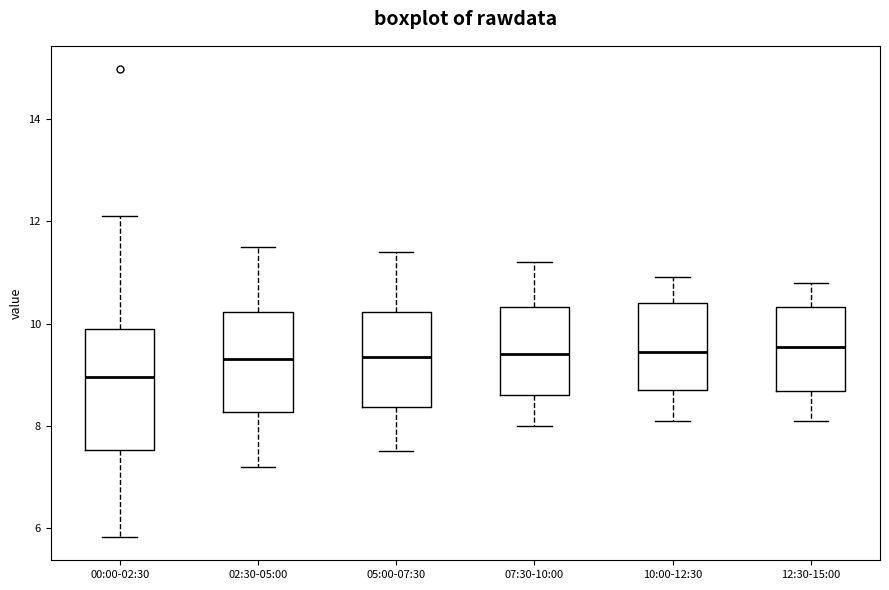

Reading left to right, read every box against the y-axis: the position of its median line, the range the box covers, and the ends of its whiskers. The values are not printed on the chart, so give them approximately, as read against the axis.

00:00-02:30: median 9.0, box 7.6 to 10.0, whiskers 5.8 to 12.2
02:30-05:00: median 9.4, box 8.2 to 10.2, whiskers 7.2 to 11.6
05:00-07:30: median 9.4, box 8.4 to 10.2, whiskers 7.6 to 11.4
07:30-10:00: median 9.4, box 8.6 to 10.4, whiskers 8.0 to 11.2
10:00-12:30: median 9.4, box 8.8 to 10.4, whiskers 8.2 to 11.0
12:30-15:00: median 9.6, box 8.6 to 10.4, whiskers 8.2 to 10.8